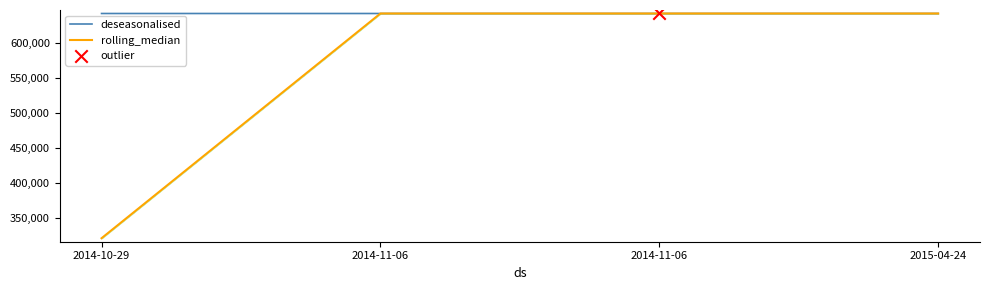

What are all the series names shown in the legend?

deseasonalised, rolling_median